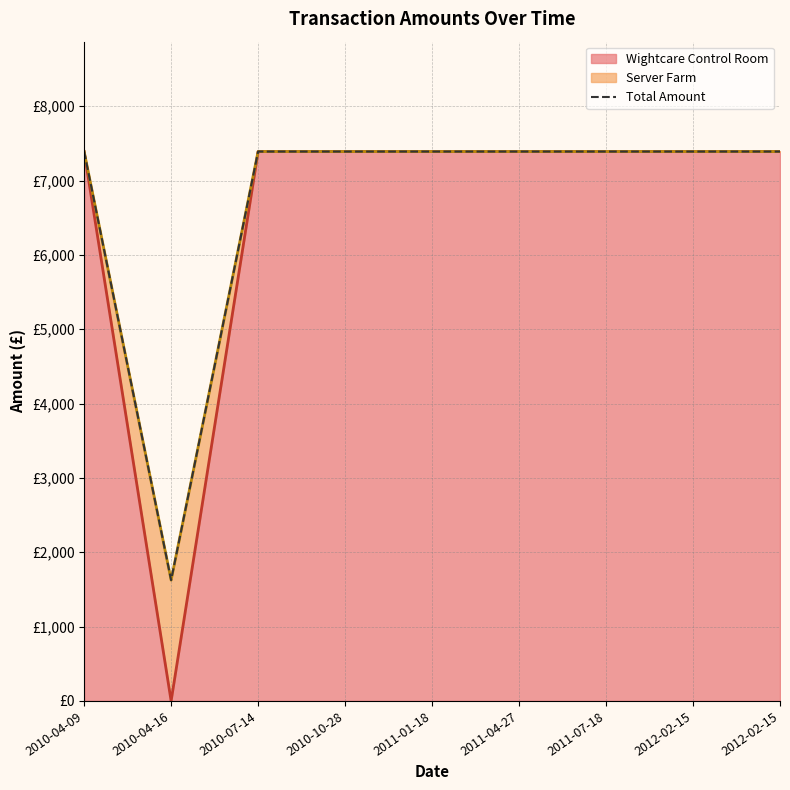

What is the sum of all values?

60754.1